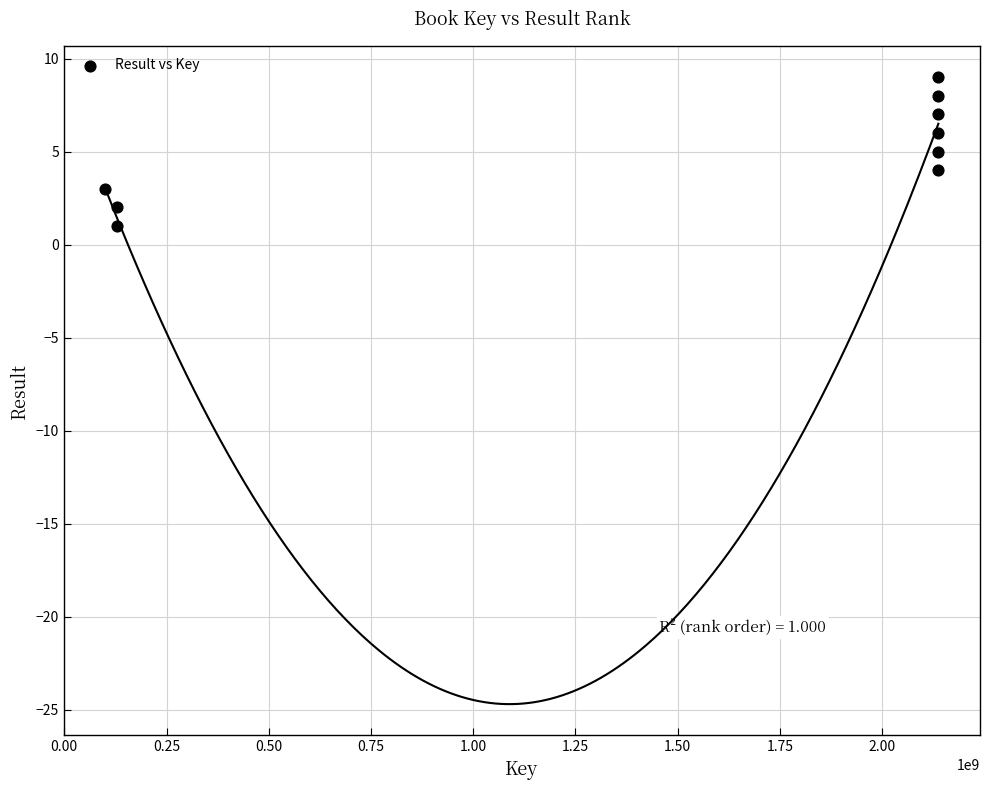

What is the average X value?

1464700530